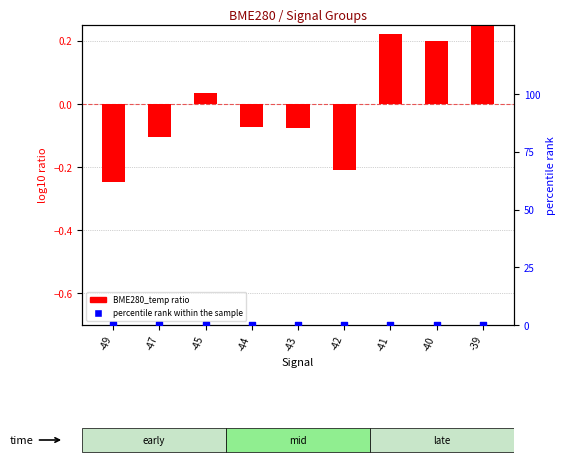

Which series has the widest spread of Y values?

BME280_temp ratio